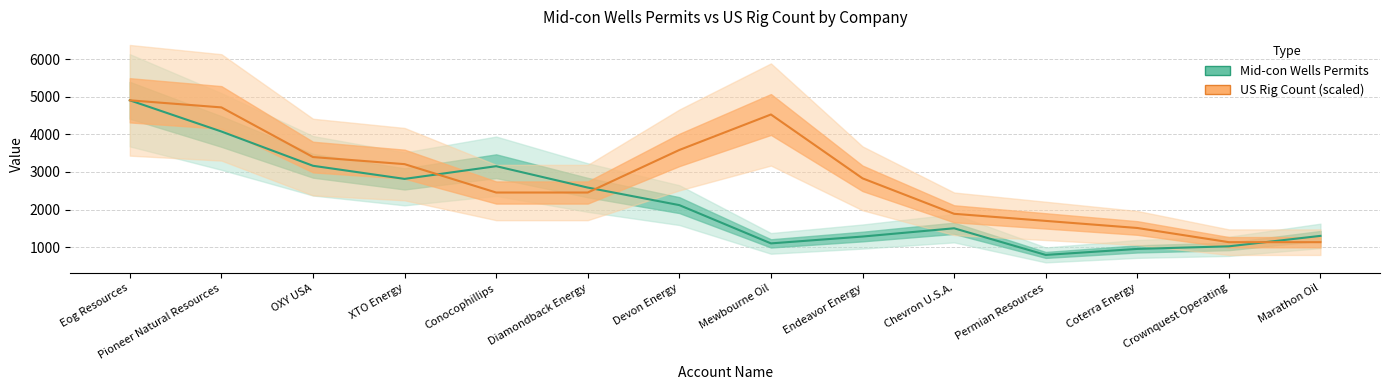

List the series in order of their overall mean, lowest first.

Mid-con Wells Permits, US Rig Count (scaled)